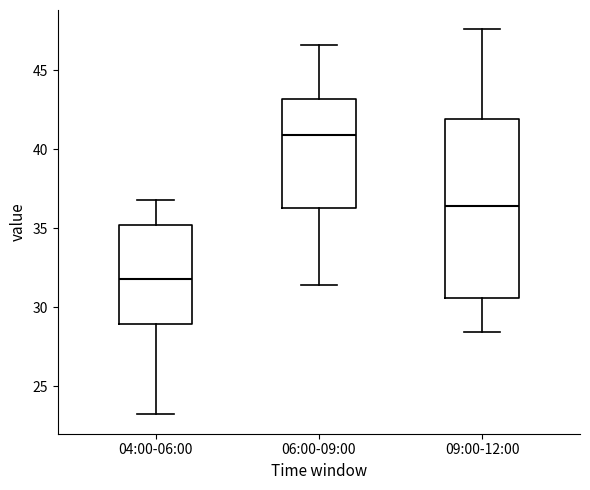

Reading left to right, transcribe this box plot: for each box, give where its median line is, the range the box spans, and where its two whiskers end, as read against the y-axis. The values are not printed on the chart, so give them approximately, as read against the axis.

04:00-06:00: median 32.0, box 29.0 to 35.0, whiskers 23.0 to 37.0
06:00-09:00: median 41.0, box 36.5 to 43.0, whiskers 31.5 to 46.5
09:00-12:00: median 36.5, box 30.5 to 42.0, whiskers 28.5 to 47.5